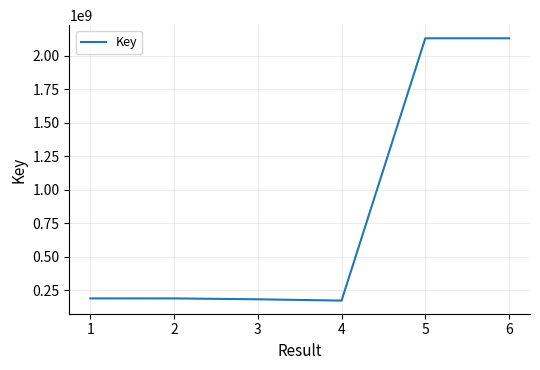

Which has a higher value, 5 or 1?

5